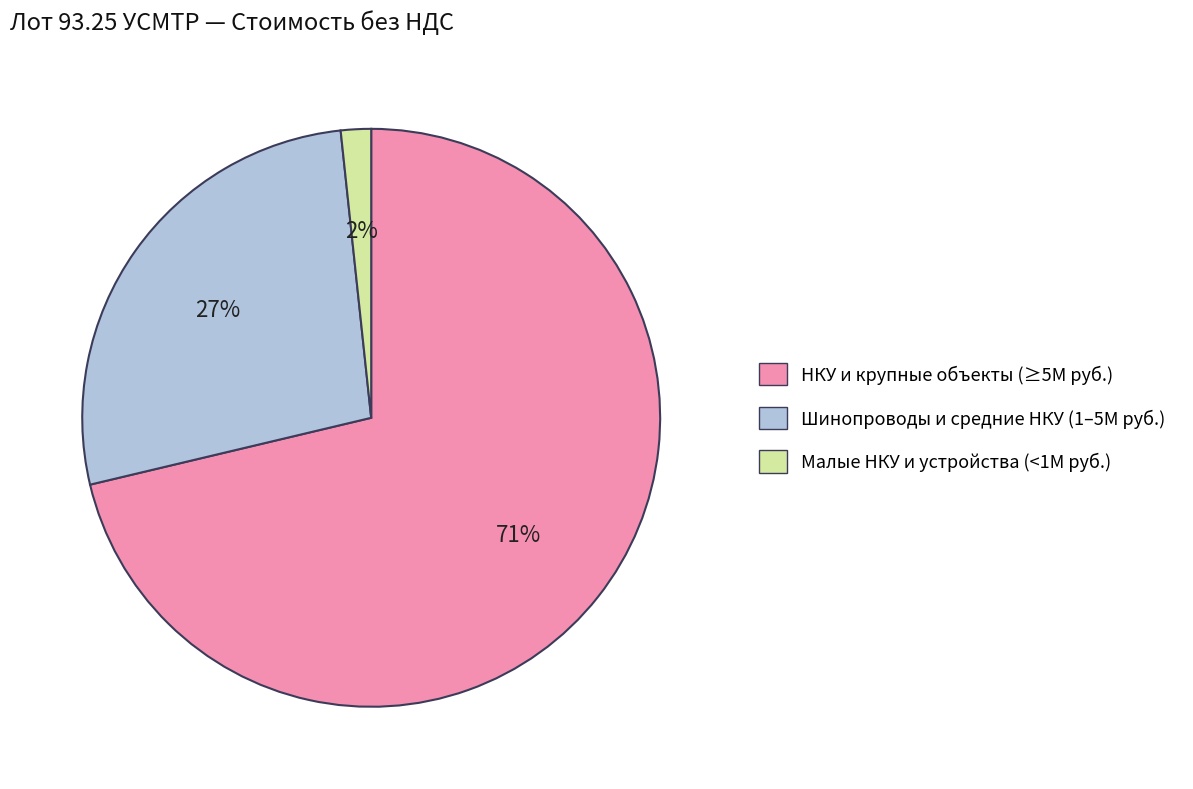

Between Шинопроводы и средние НКУ (1–5М руб.) and Малые НКУ и устройства (<1М руб.), which is larger?

Шинопроводы и средние НКУ (1–5М руб.)